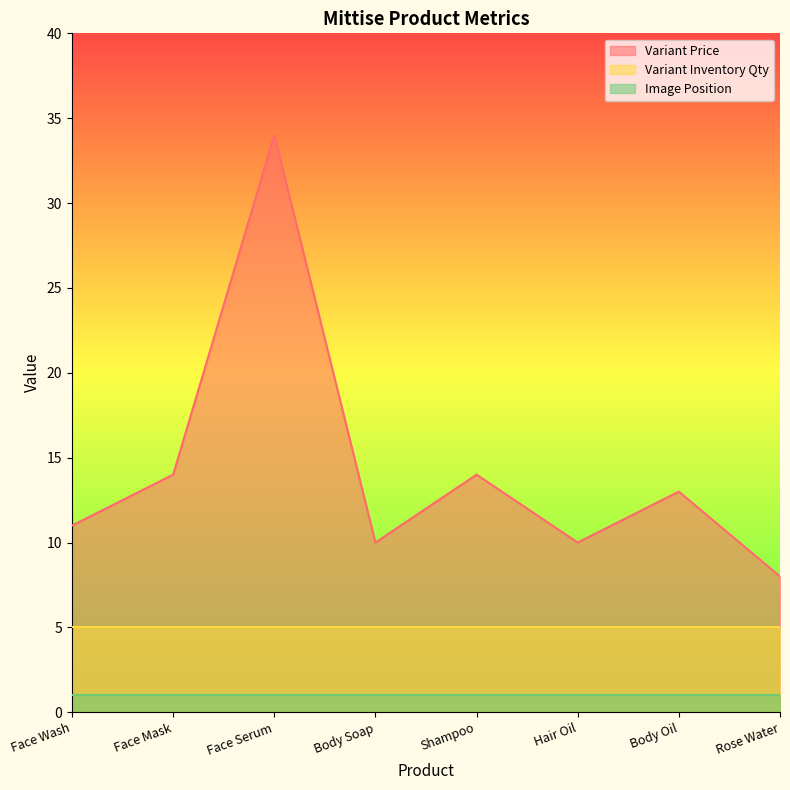

List the series in order of their overall mean, lowest first.

Image Position, Variant Inventory Qty, Variant Price